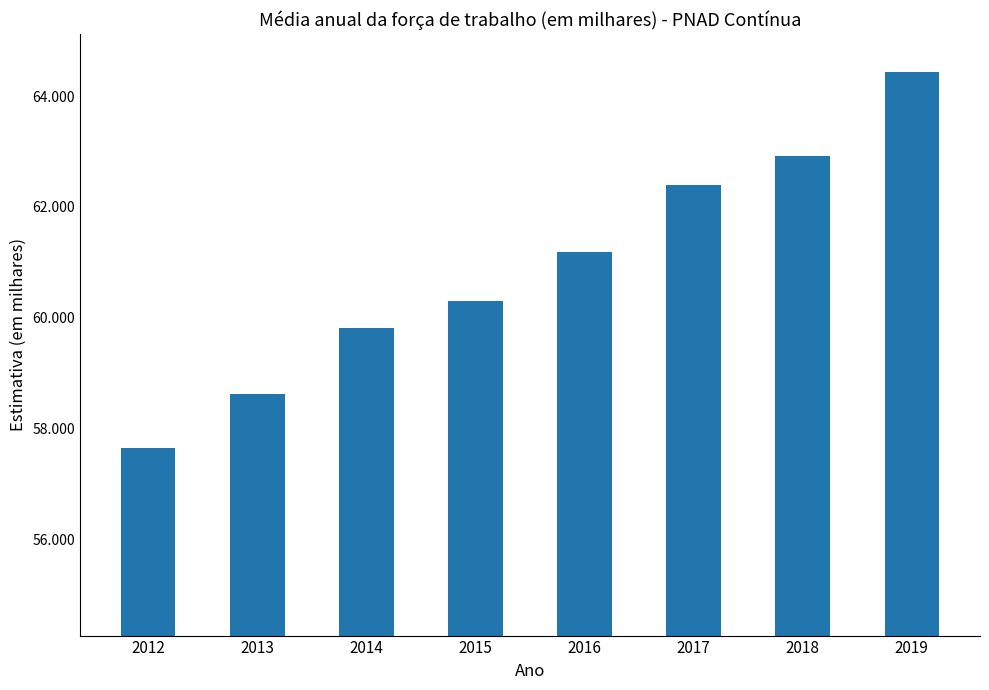

List the labels in order of value, largest first.

2019, 2018, 2017, 2016, 2015, 2014, 2013, 2012